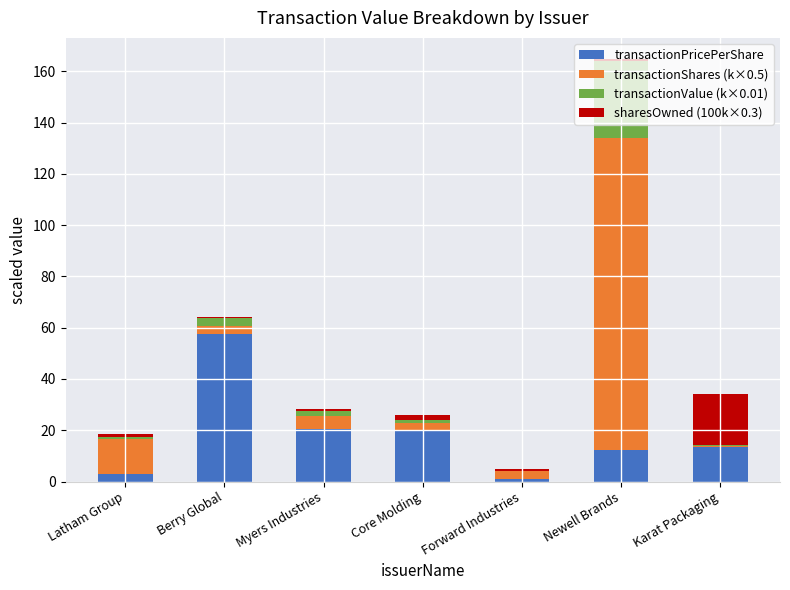

Are the bars grouped side by side (vs. stacked)?

No